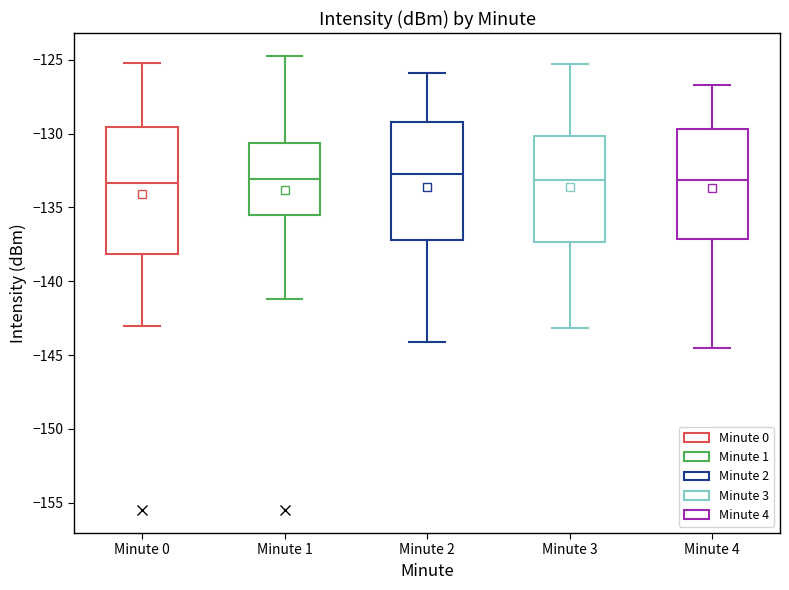

Reading left to right, read every box against the y-axis: the position of its median line, the range the box covers, and the ends of its whiskers. The values are not printed on the chart, so give them approximately, as read against the axis.

Minute 0: median -133.5, box -138.0 to -129.5, whiskers -143.0 to -125.0
Minute 1: median -133.0, box -135.5 to -130.5, whiskers -141.0 to -124.5
Minute 2: median -132.5, box -137.0 to -129.0, whiskers -144.0 to -126.0
Minute 3: median -133.0, box -137.5 to -130.0, whiskers -143.0 to -125.5
Minute 4: median -133.0, box -137.0 to -129.5, whiskers -144.5 to -126.5